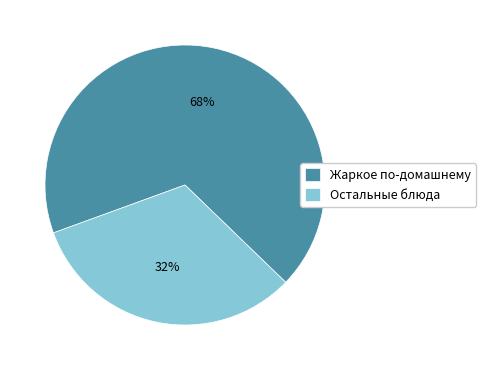

True or false: Жаркое по-домашнему accounts for 62% of the total.

False